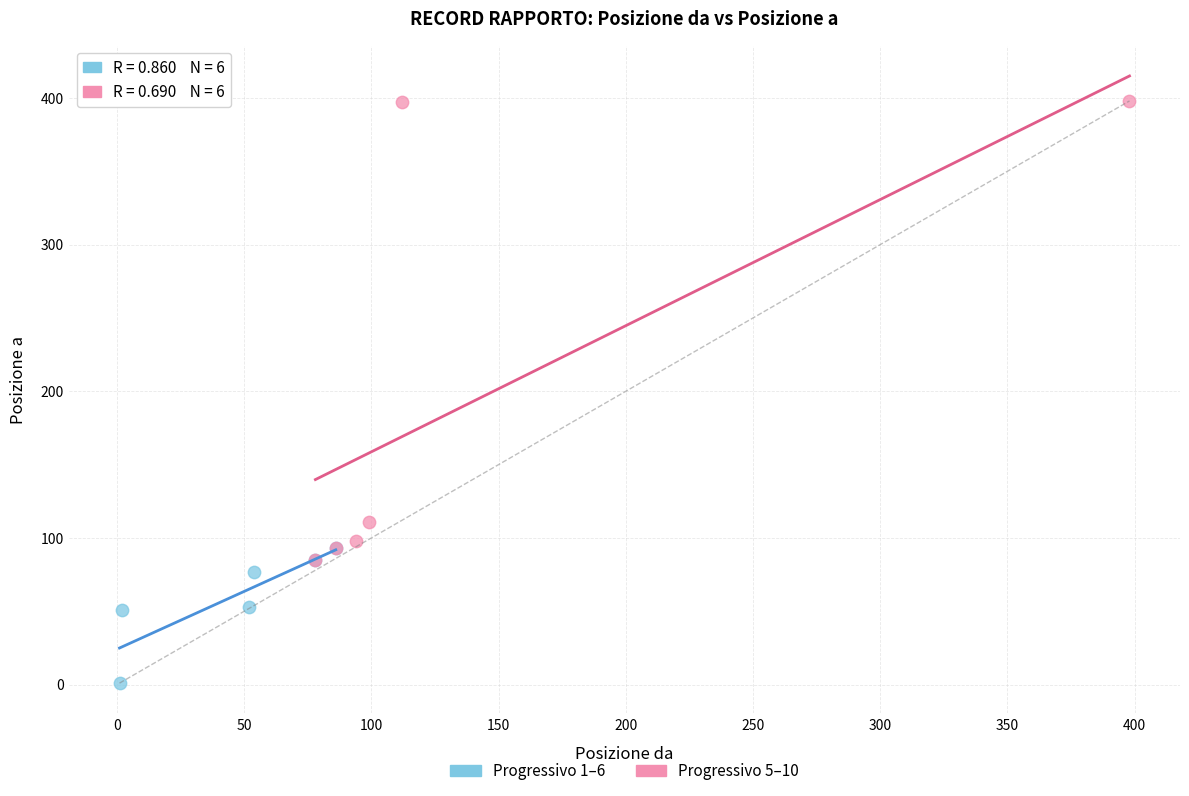

Which series has the largest Y range (max minus min)?

Progressivo 5–10